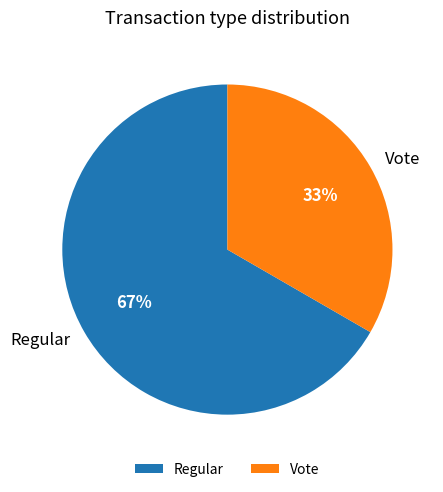

Do Regular and Vote together represent more than half of the pie?

Yes